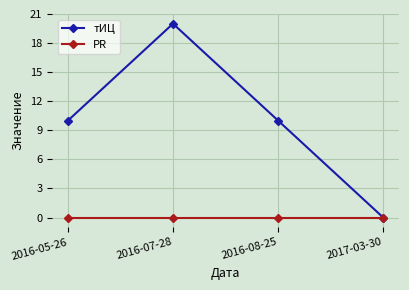

True or false: тИЦ has a value of 10 at 2016-08-25.

True